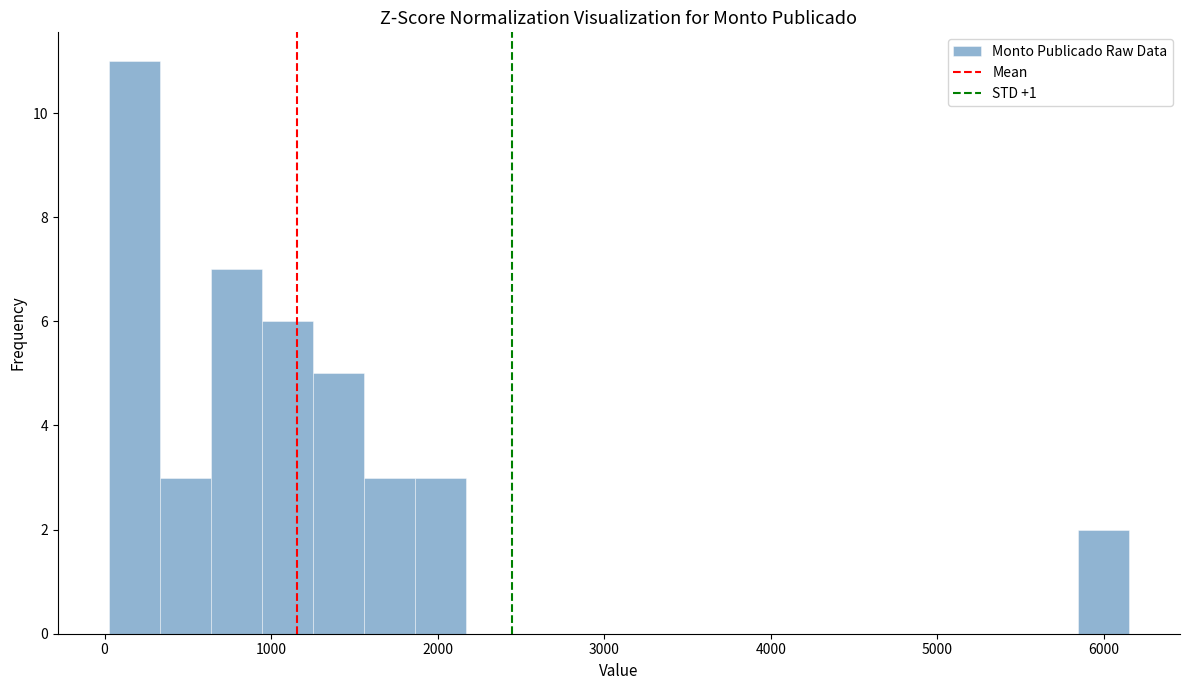

Around what value on the x-axis is the tallest bar? Give the approximate position of its centre, as read against the axis.

200